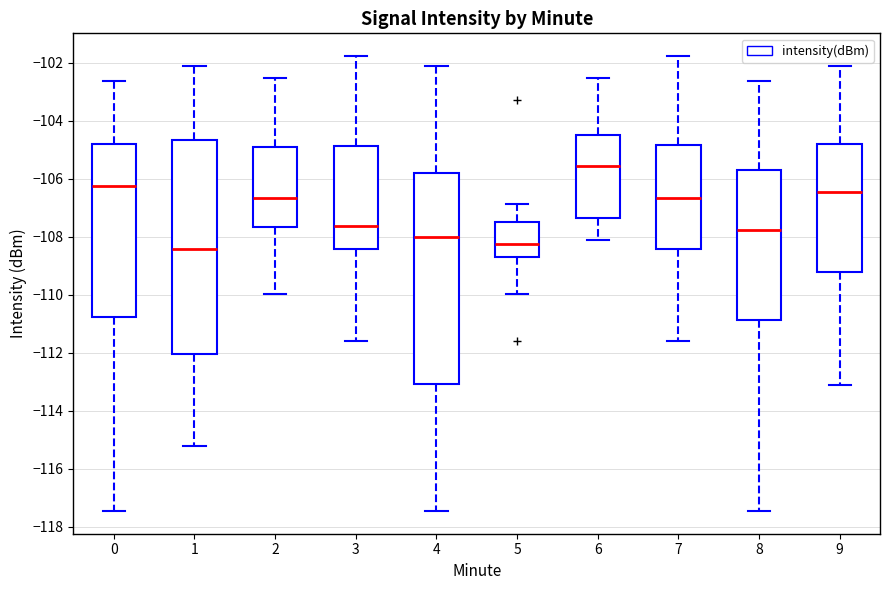

Which box has the highest median line?

6